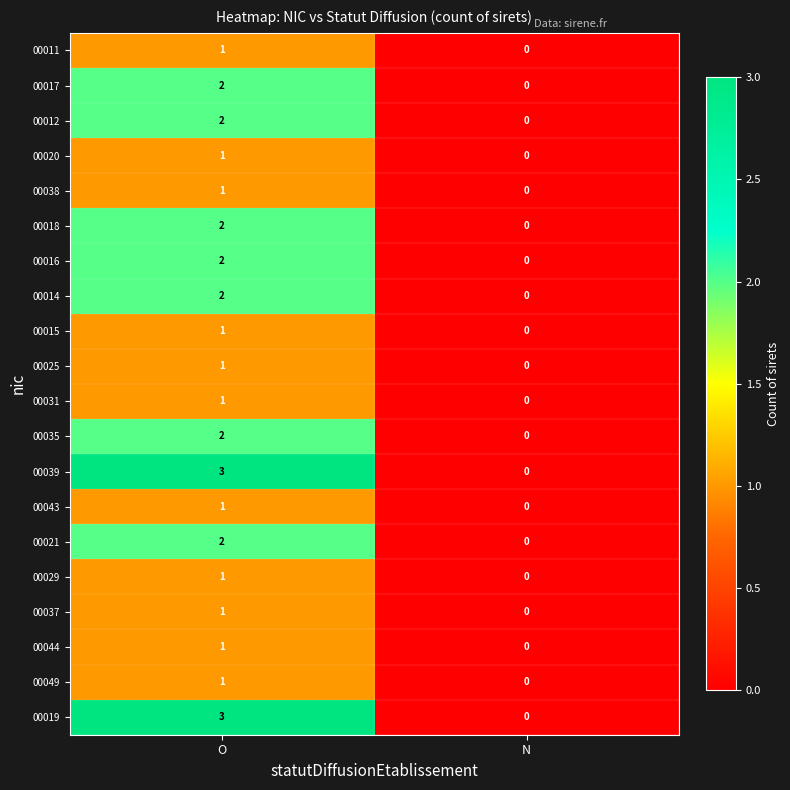

Where is 00049 nearest to the value 0?

N